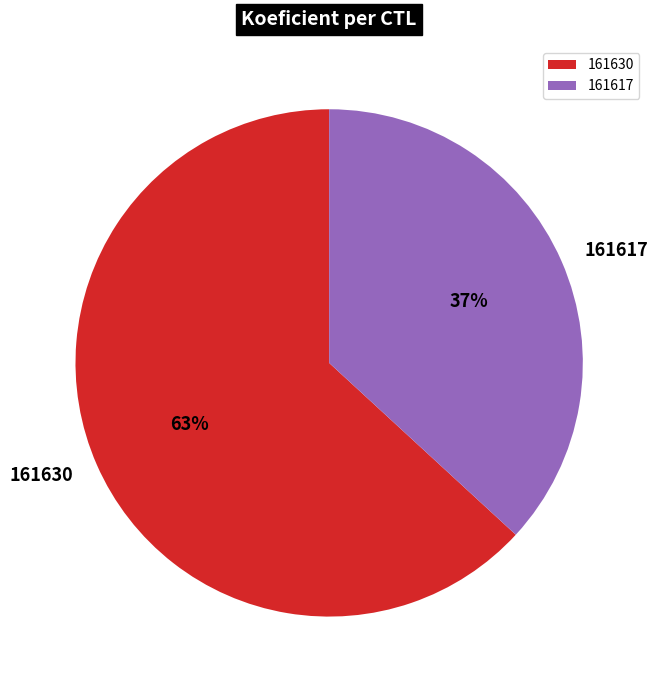

Is it true that 161617 is 37% of the pie?

True